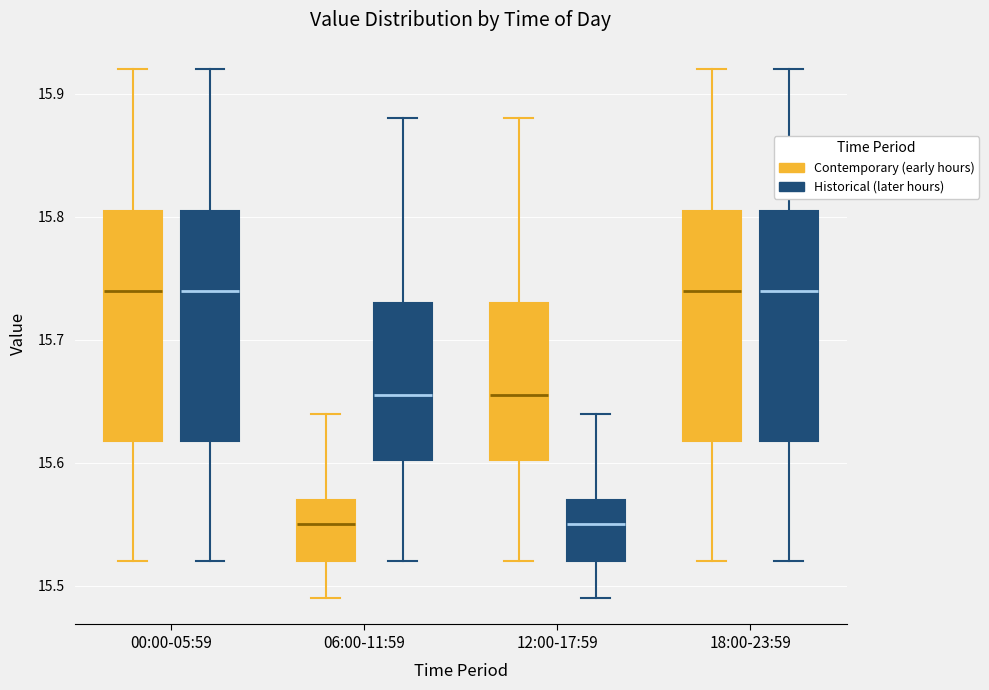

Reading left to right, read every box against the y-axis: the position of its median line, the range the box covers, and the ends of its whiskers. The values are not printed on the chart, so give them approximately, as read against the axis.

00:00-05:59 (Contemporary (early hours)): median 15.74, box 15.62 to 15.81, whiskers 15.52 to 15.92
00:00-05:59 (Historical (later hours)): median 15.74, box 15.62 to 15.81, whiskers 15.52 to 15.92
06:00-11:59 (Contemporary (early hours)): median 15.55, box 15.52 to 15.57, whiskers 15.49 to 15.64
06:00-11:59 (Historical (later hours)): median 15.66, box 15.60 to 15.73, whiskers 15.52 to 15.88
12:00-17:59 (Contemporary (early hours)): median 15.66, box 15.60 to 15.73, whiskers 15.52 to 15.88
12:00-17:59 (Historical (later hours)): median 15.55, box 15.52 to 15.57, whiskers 15.49 to 15.64
18:00-23:59 (Contemporary (early hours)): median 15.74, box 15.62 to 15.81, whiskers 15.52 to 15.92
18:00-23:59 (Historical (later hours)): median 15.74, box 15.62 to 15.81, whiskers 15.52 to 15.92